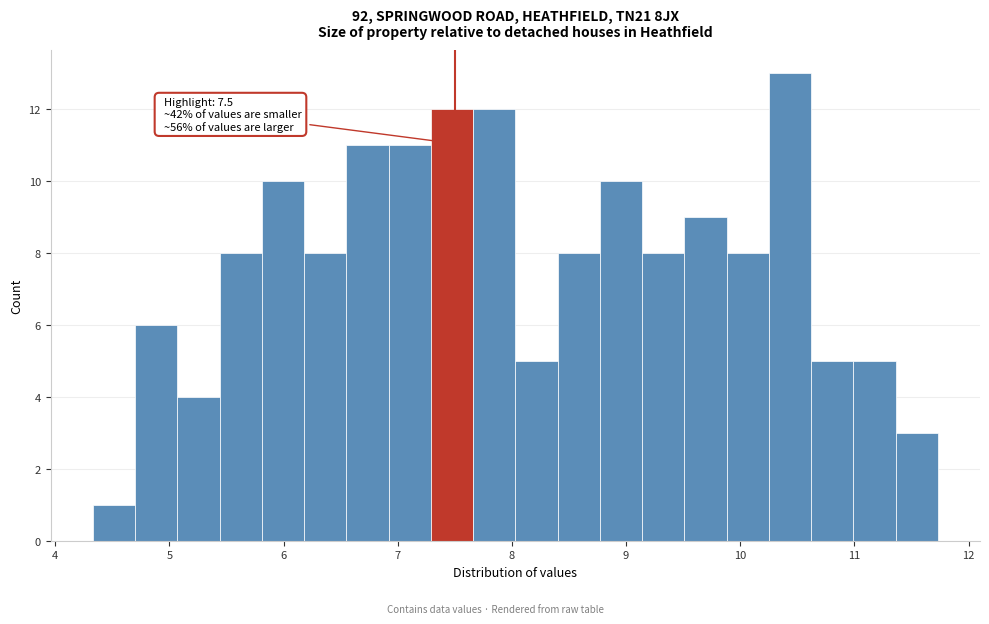

Around what value on the x-axis is the tallest bar? Give the approximate position of its centre, as read against the axis.

10.4